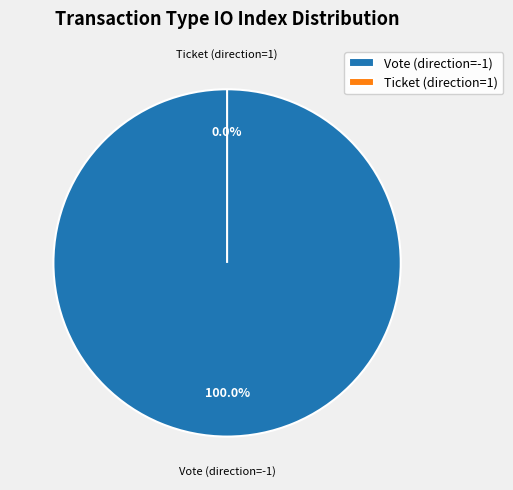

What is the largest slice in the pie chart?

Vote (direction=-1)